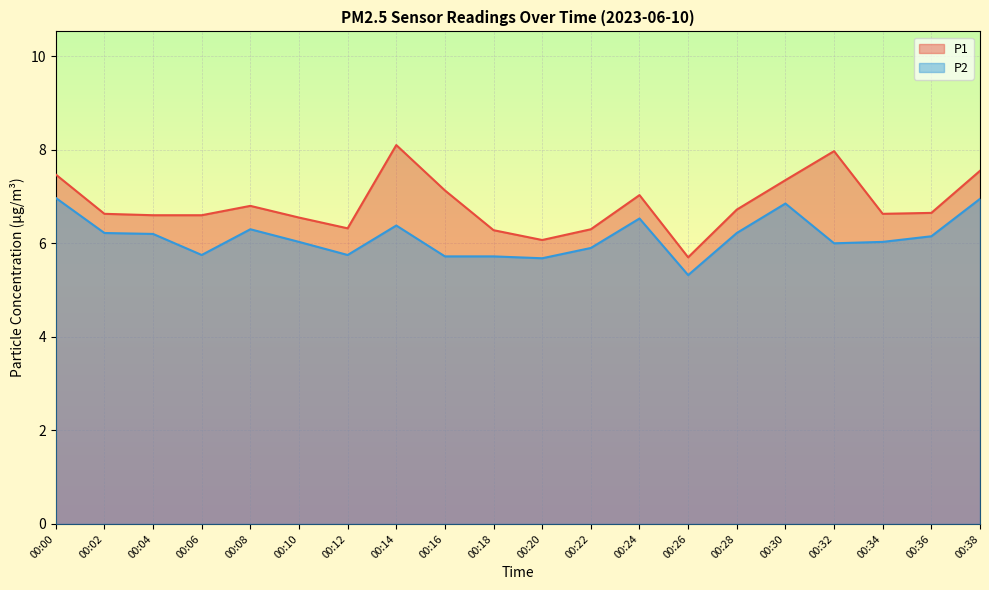

What are all the series names shown in the legend?

P1, P2